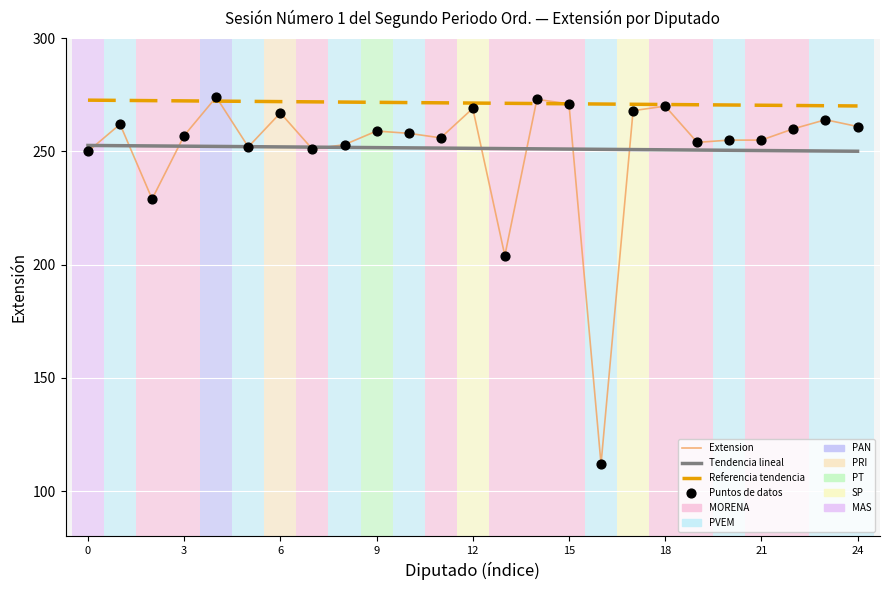

Which series has the largest range (max minus min)?

Extension